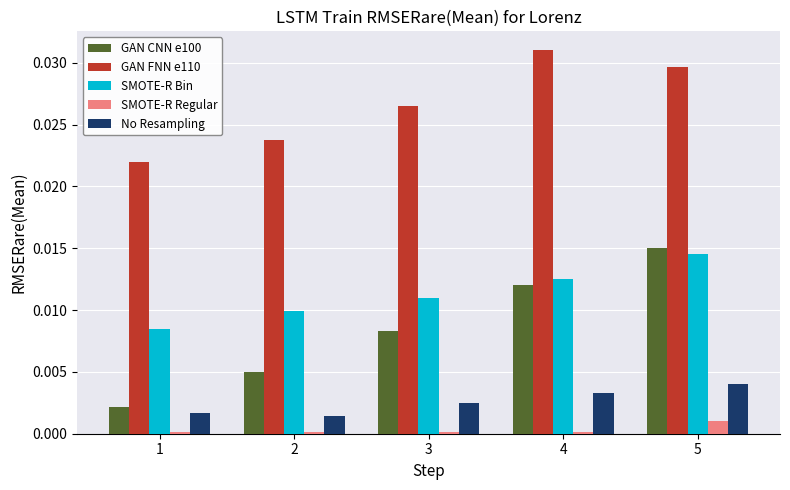

At which category does the chart reach its peak across all series?

4